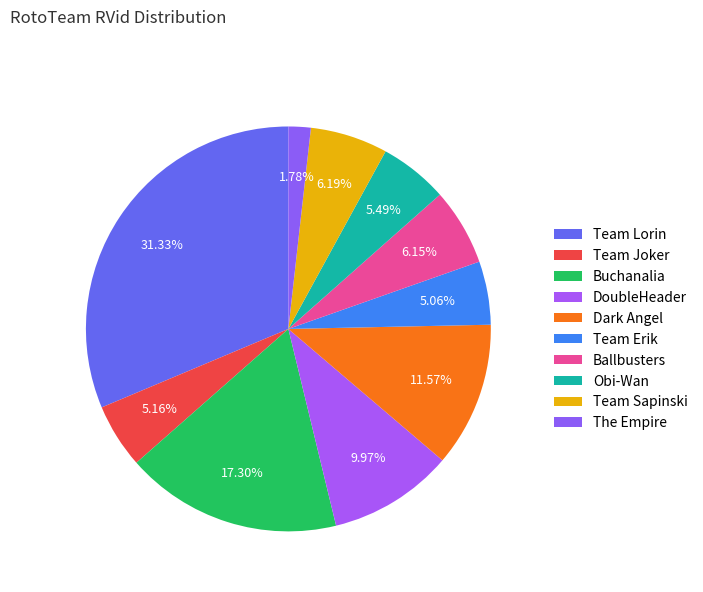

How many slices are in this pie chart?

10